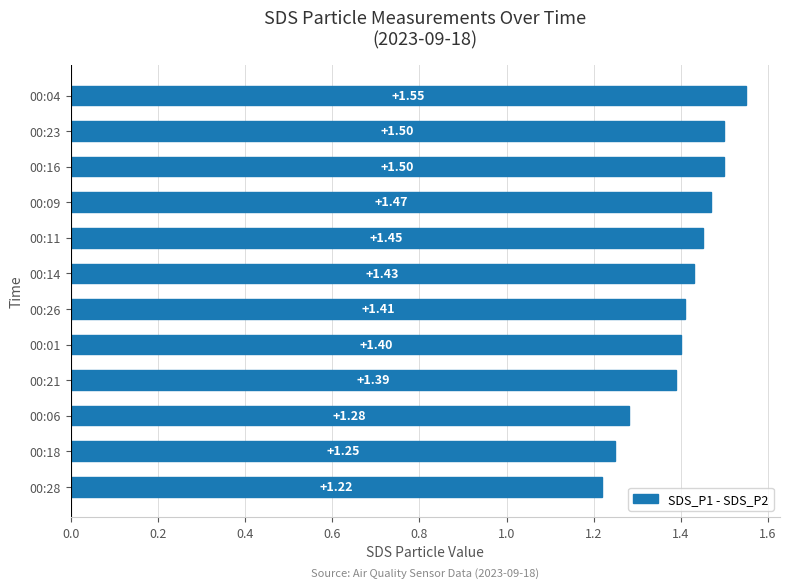

Between 00:06 and 00:01, which is larger?

00:01